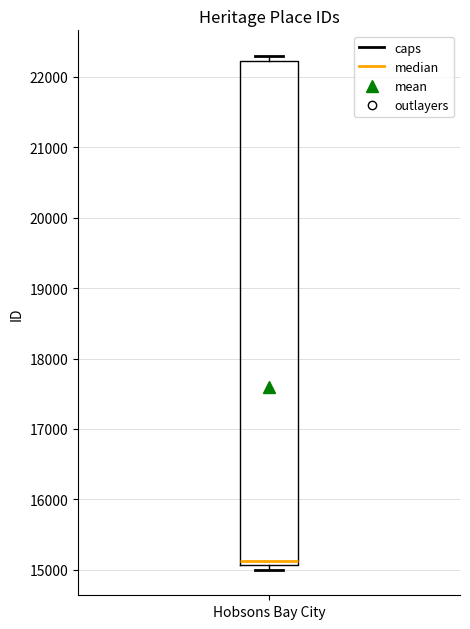

Transcribe this box plot: give where the median line is, the range the box spans, and where the two whiskers end, as read against the y-axis. The values are not printed on the chart, so give them approximately, as read against the axis.

median 15100 (just above the box's lower edge), box 15100 to 22200, whiskers 15000 to 22300